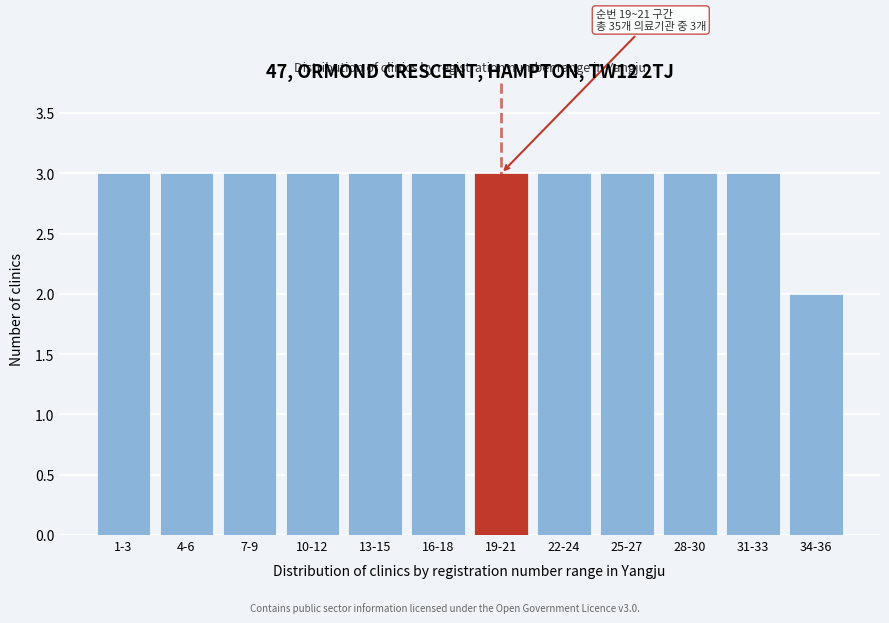

Reading left to right, transcribe all the data shown in this chart.

1-3=3	4-6=3	7-9=3	10-12=3	13-15=3	16-18=3	19-21=3	22-24=3	25-27=3	28-30=3	31-33=3	34-36=2